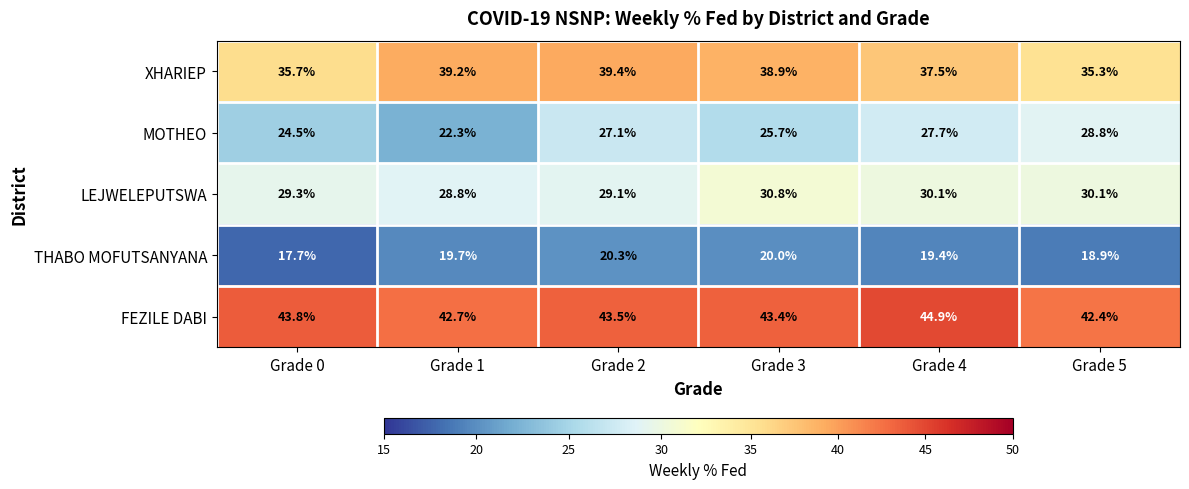

Which category has the lowest value across all series?

Grade 0